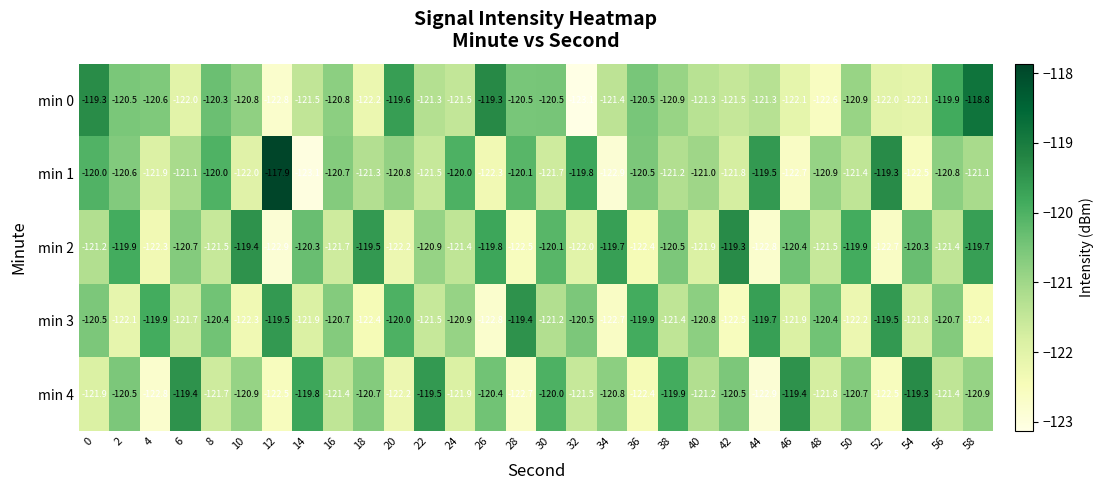

What is the total value across all series at 22?

-604.7